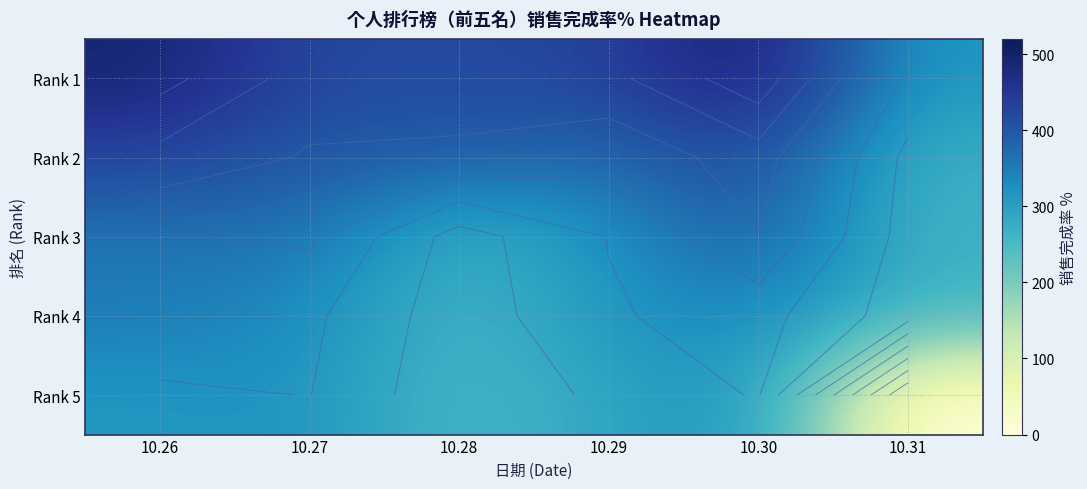

Between 10.27 and 10.26, which is larger?

10.26